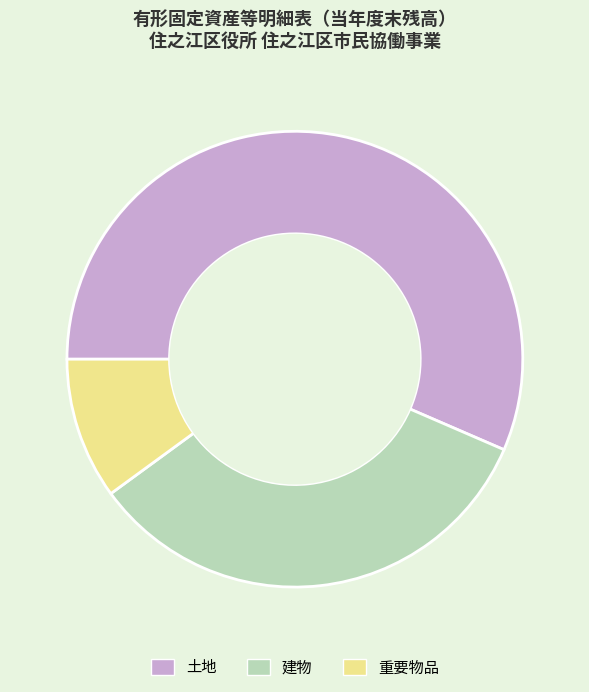

The 土地 slice represents 44% of the pie. True or false?

False